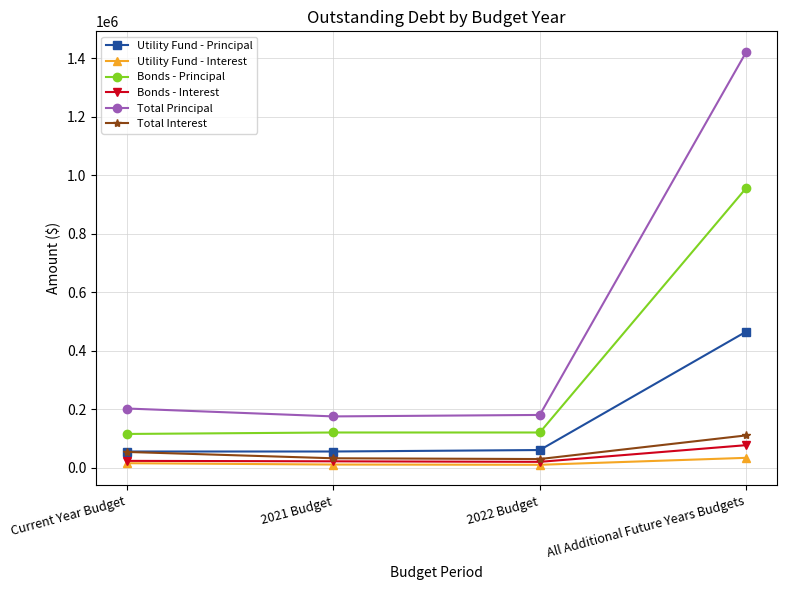

In Total Interest, how many points are lower than both neighbors (excluding endpoints)?

1